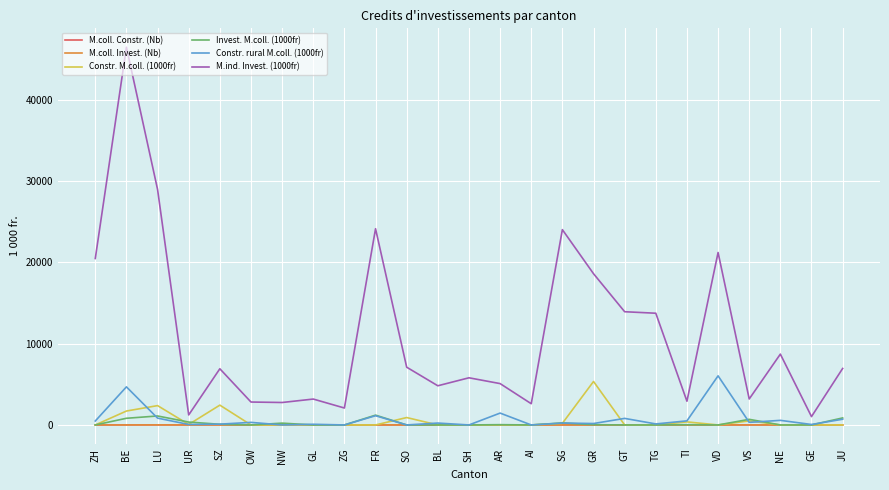

What is the greatest value displayed?

46504.1